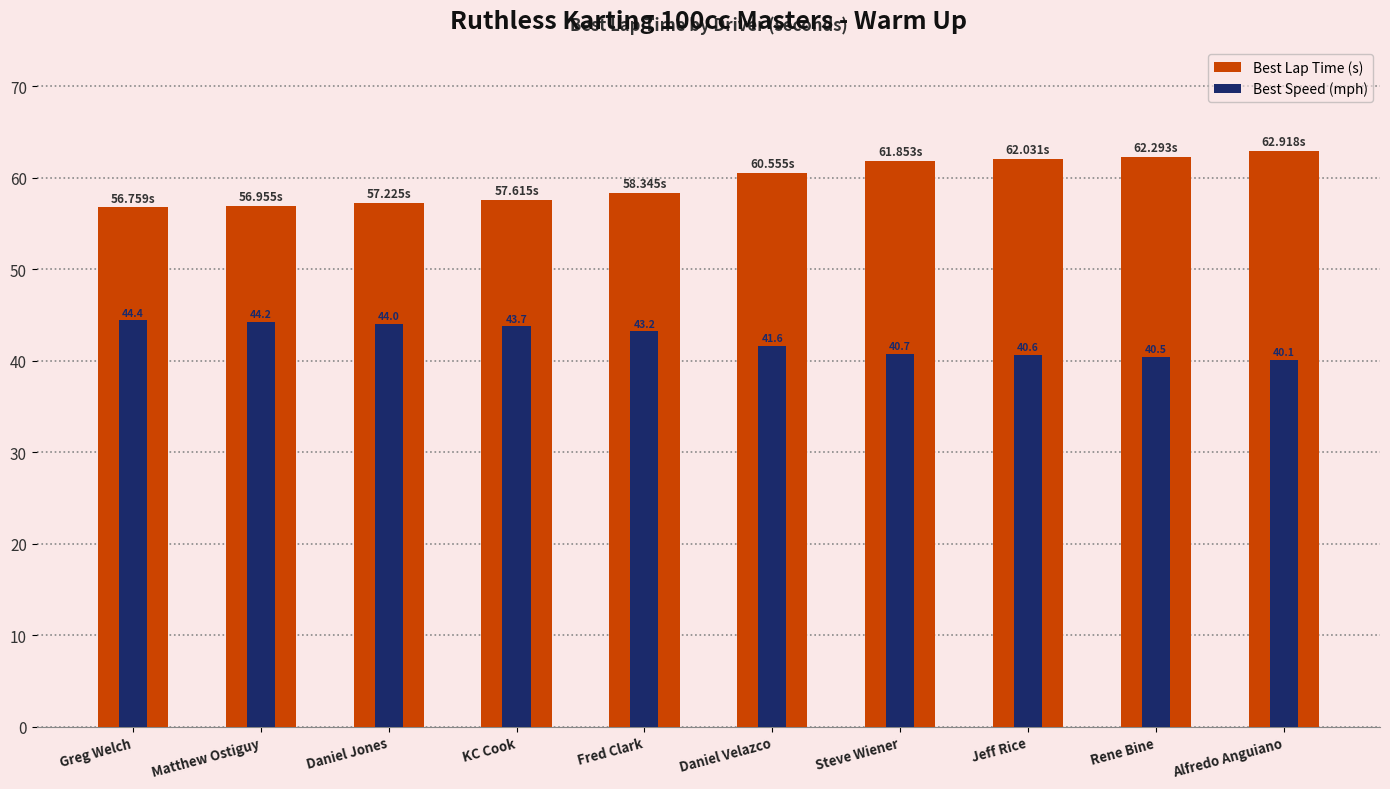

Which series has the largest range (max minus min)?

Best Lap Time (s)